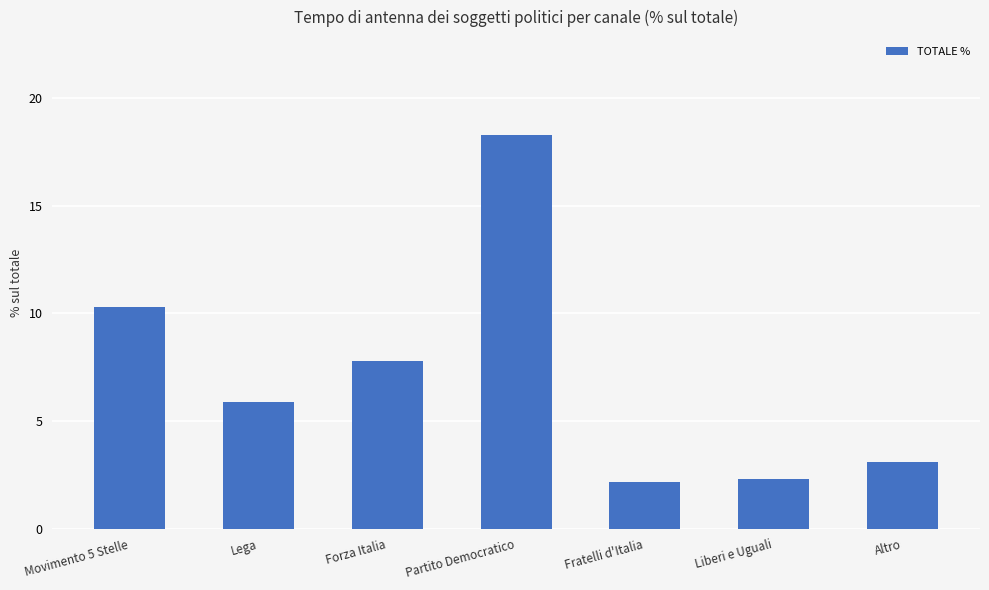

What value does the data have at Movimento 5 Stelle?

10.3